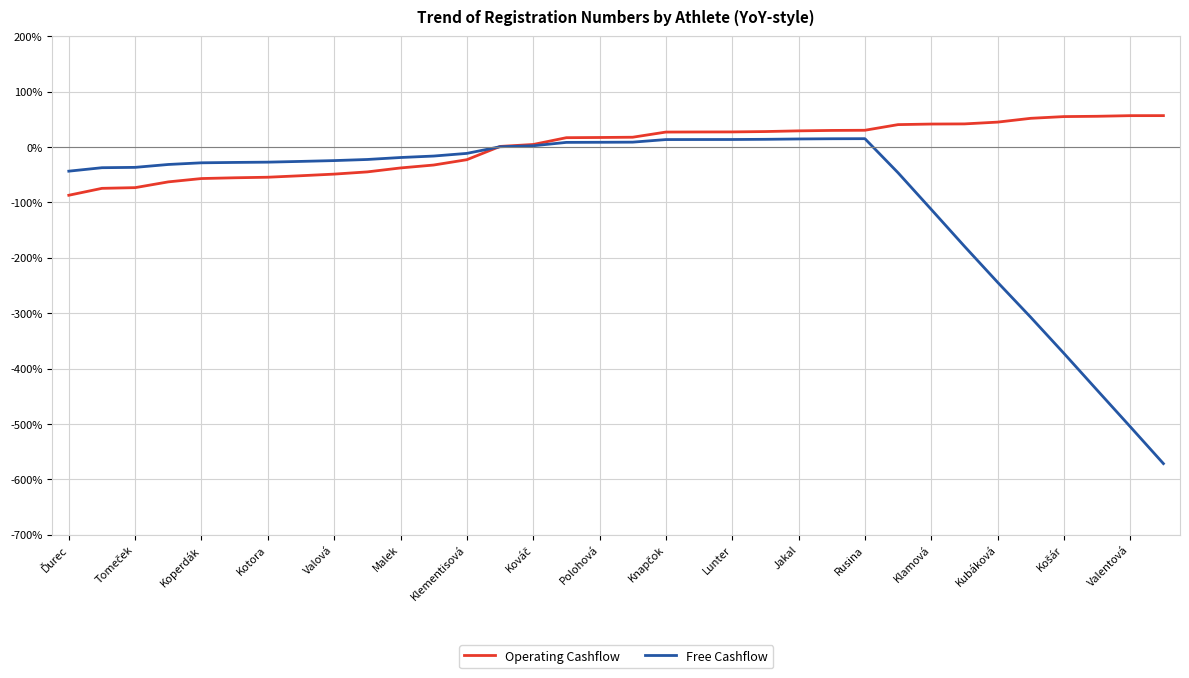

What is the maximum value for Operating Cashflow?

56.8